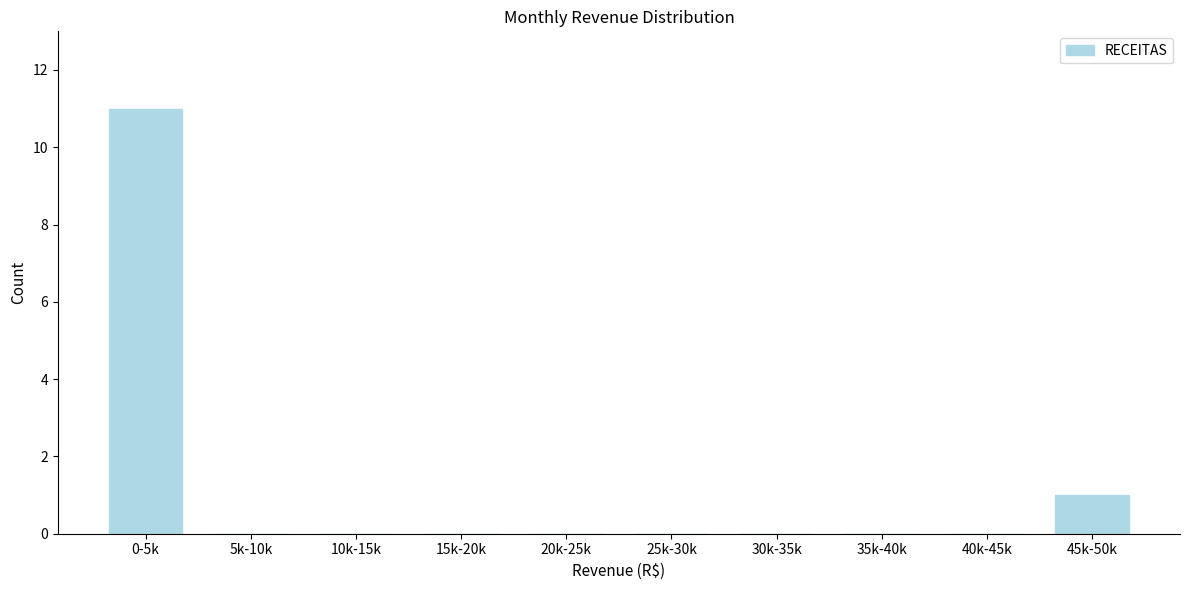

Reading left to right, list all the values displayed in this chart.

0-5k=11	5k-10k=0	10k-15k=0	15k-20k=0	20k-25k=0	25k-30k=0	30k-35k=0	35k-40k=0	40k-45k=0	45k-50k=1